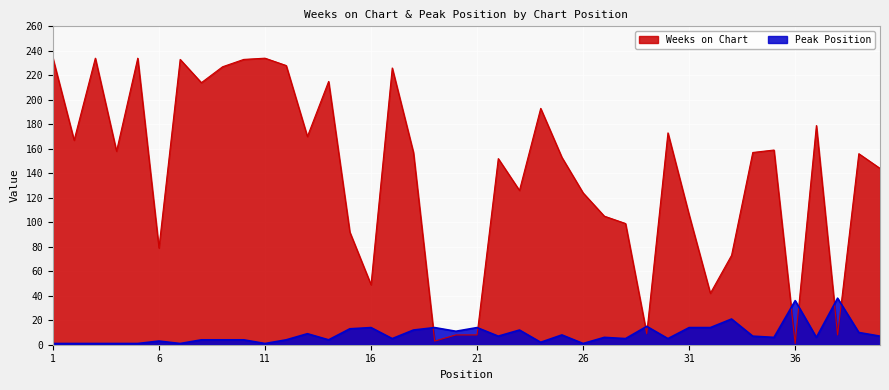

True or false: Peak Position has a value of 7 at 14.

False